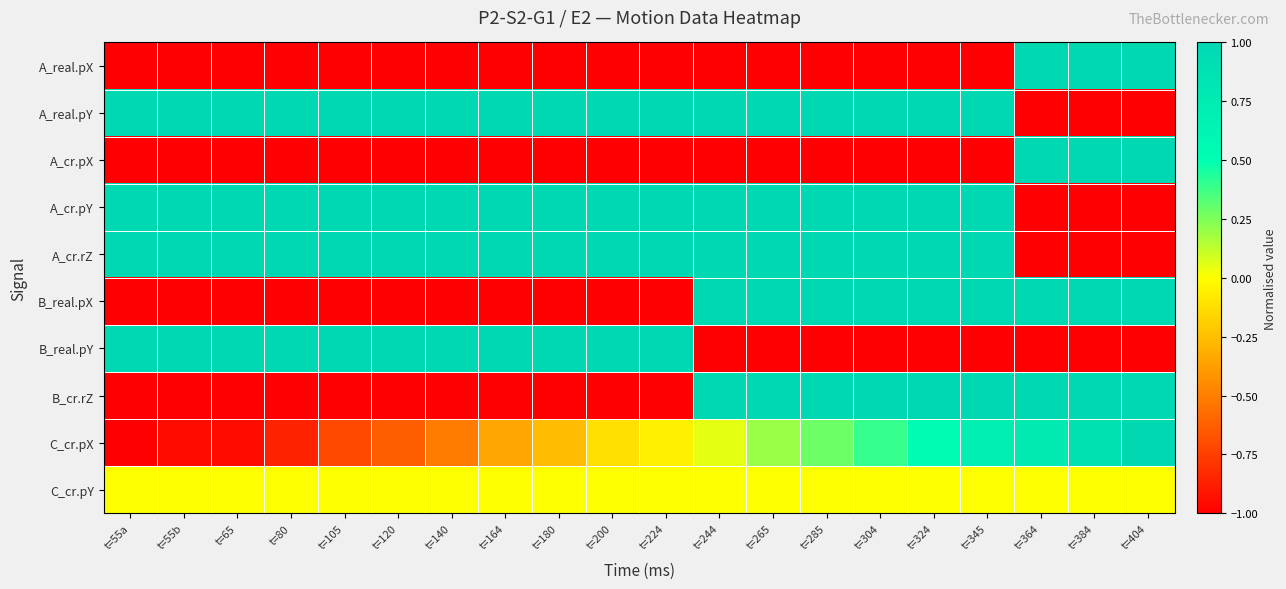

Reading left to right, transcribe all the data shown in this chart.

A_real.pX: t=55a=-1.0	t=55b=-1.0	t=65=-1.0	t=80=-1.0	t=105=-1.0	t=120=-1.0	t=140=-1.0	t=164=-1.0	t=180=-1.0	t=200=-1.0	t=224=-1.0	t=244=-1.0	t=265=-1.0	t=285=-1.0	t=304=-1.0	t=324=-1.0	t=345=-1.0	t=364=1.0	t=384=1.0	t=404=1.0
A_real.pY: t=55a=1.0	t=55b=1.0	t=65=1.0	t=80=1.0	t=105=1.0	t=120=1.0	t=140=1.0	t=164=1.0	t=180=1.0	t=200=1.0	t=224=1.0	t=244=1.0	t=265=1.0	t=285=1.0	t=304=1.0	t=324=1.0	t=345=1.0	t=364=-1.0	t=384=-1.0	t=404=-1.0
A_cr.pX: t=55a=-1.0	t=55b=-1.0	t=65=-1.0	t=80=-1.0	t=105=-1.0	t=120=-1.0	t=140=-1.0	t=164=-1.0	t=180=-1.0	t=200=-1.0	t=224=-1.0	t=244=-1.0	t=265=-1.0	t=285=-1.0	t=304=-1.0	t=324=-1.0	t=345=-1.0	t=364=1.0	t=384=1.0	t=404=1.0
A_cr.pY: t=55a=1.0	t=55b=1.0	t=65=1.0	t=80=1.0	t=105=1.0	t=120=1.0	t=140=1.0	t=164=1.0	t=180=1.0	t=200=1.0	t=224=1.0	t=244=1.0	t=265=1.0	t=285=1.0	t=304=1.0	t=324=1.0	t=345=1.0	t=364=-1.0	t=384=-1.0	t=404=-1.0
A_cr.rZ: t=55a=1.0	t=55b=1.0	t=65=1.0	t=80=1.0	t=105=1.0	t=120=1.0	t=140=1.0	t=164=1.0	t=180=1.0	t=200=1.0	t=224=1.0	t=244=1.0	t=265=1.0	t=285=1.0	t=304=1.0	t=324=1.0	t=345=1.0	t=364=-1.0	t=384=-1.0	t=404=-1.0
B_real.pX: t=55a=-1.0	t=55b=-1.0	t=65=-1.0	t=80=-1.0	t=105=-1.0	t=120=-1.0	t=140=-1.0	t=164=-1.0	t=180=-1.0	t=200=-1.0	t=224=-1.0	t=244=1.0	t=265=1.0	t=285=1.0	t=304=1.0	t=324=1.0	t=345=1.0	t=364=1.0	t=384=1.0	t=404=1.0
B_real.pY: t=55a=1.0	t=55b=1.0	t=65=1.0	t=80=1.0	t=105=1.0	t=120=1.0	t=140=1.0	t=164=1.0	t=180=1.0	t=200=1.0	t=224=1.0	t=244=-1.0	t=265=-1.0	t=285=-1.0	t=304=-1.0	t=324=-1.0	t=345=-1.0	t=364=-1.0	t=384=-1.0	t=404=-1.0
B_cr.rZ: t=55a=-1.0	t=55b=-1.0	t=65=-1.0	t=80=-1.0	t=105=-1.0	t=120=-1.0	t=140=-1.0	t=164=-1.0	t=180=-1.0	t=200=-1.0	t=224=-1.0	t=244=1.0	t=265=1.0	t=285=1.0	t=304=1.0	t=324=1.0	t=345=1.0	t=364=1.0	t=384=1.0	t=404=1.0
C_cr.pX: t=55a=-1.0	t=55b=-0.9	t=65=-0.9	t=80=-0.9	t=105=-0.7	t=120=-0.6	t=140=-0.5	t=164=-0.3	t=180=-0.3	t=200=-0.1	t=224=-0.1	t=244=0.1	t=265=0.2	t=285=0.3	t=304=0.4	t=324=0.5	t=345=0.7	t=364=0.8	t=384=0.9	t=404=1.0
C_cr.pY: t=55a=0.0	t=55b=0.0	t=65=0.0	t=80=0.0	t=105=0.0	t=120=0.0	t=140=0.0	t=164=0.0	t=180=0.0	t=200=0.0	t=224=0.0	t=244=0.0	t=265=0.0	t=285=0.0	t=304=0.0	t=324=0.0	t=345=0.0	t=364=0.0	t=384=0.0	t=404=0.0